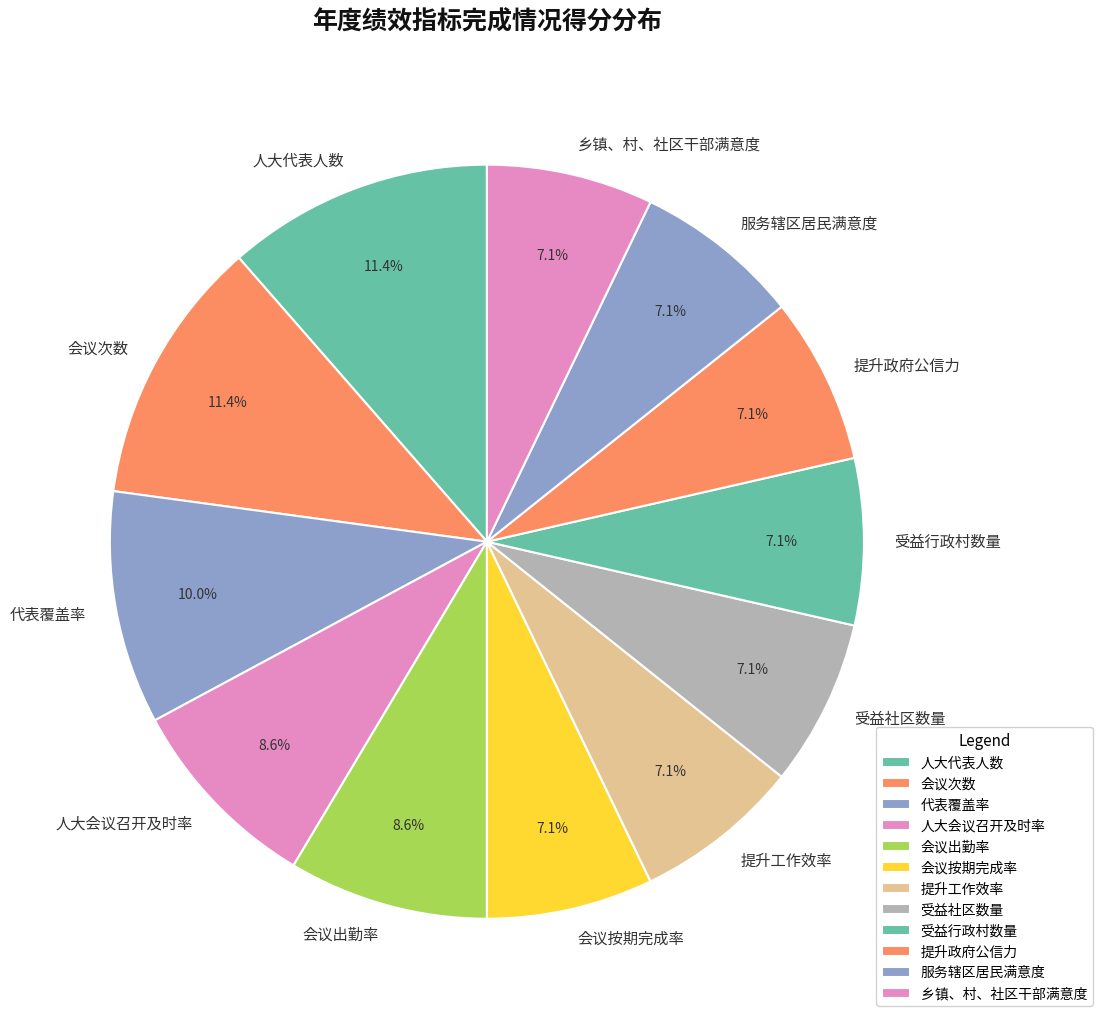

What is the ratio of the value at 提升政府公信力 to the value at 会议出勤率?

0.8